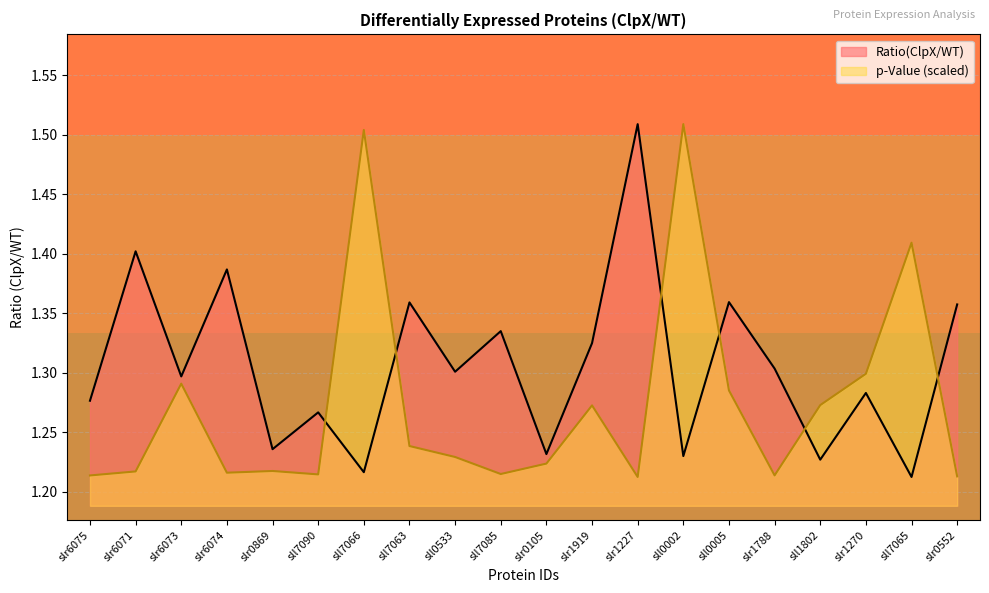

The value of Ratio(ClpX/WT) at slr1227 is 1.0. True or false?

False